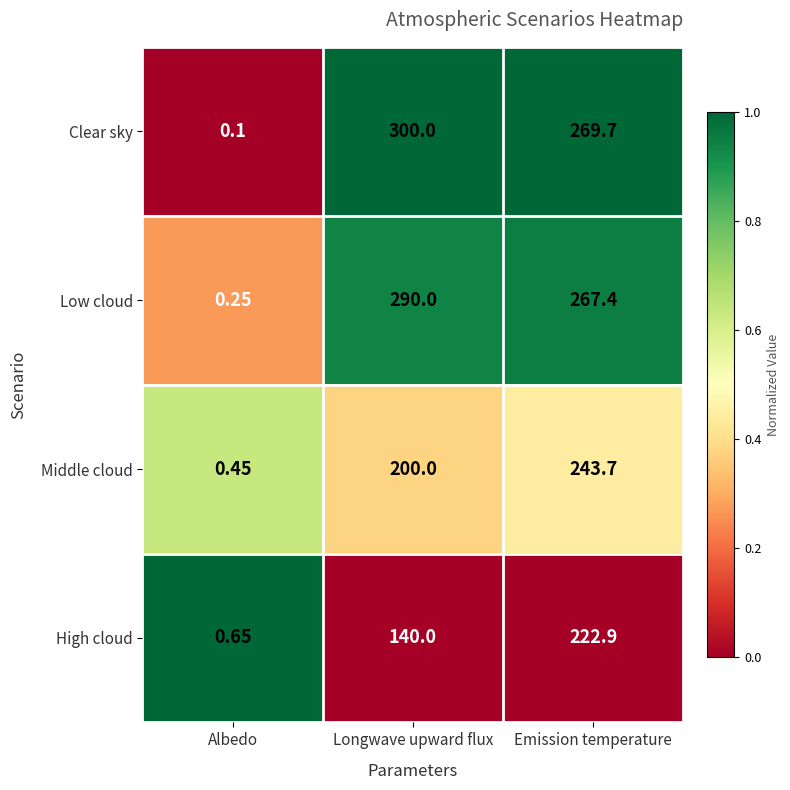

Which series has the widest spread of values?

Clear sky